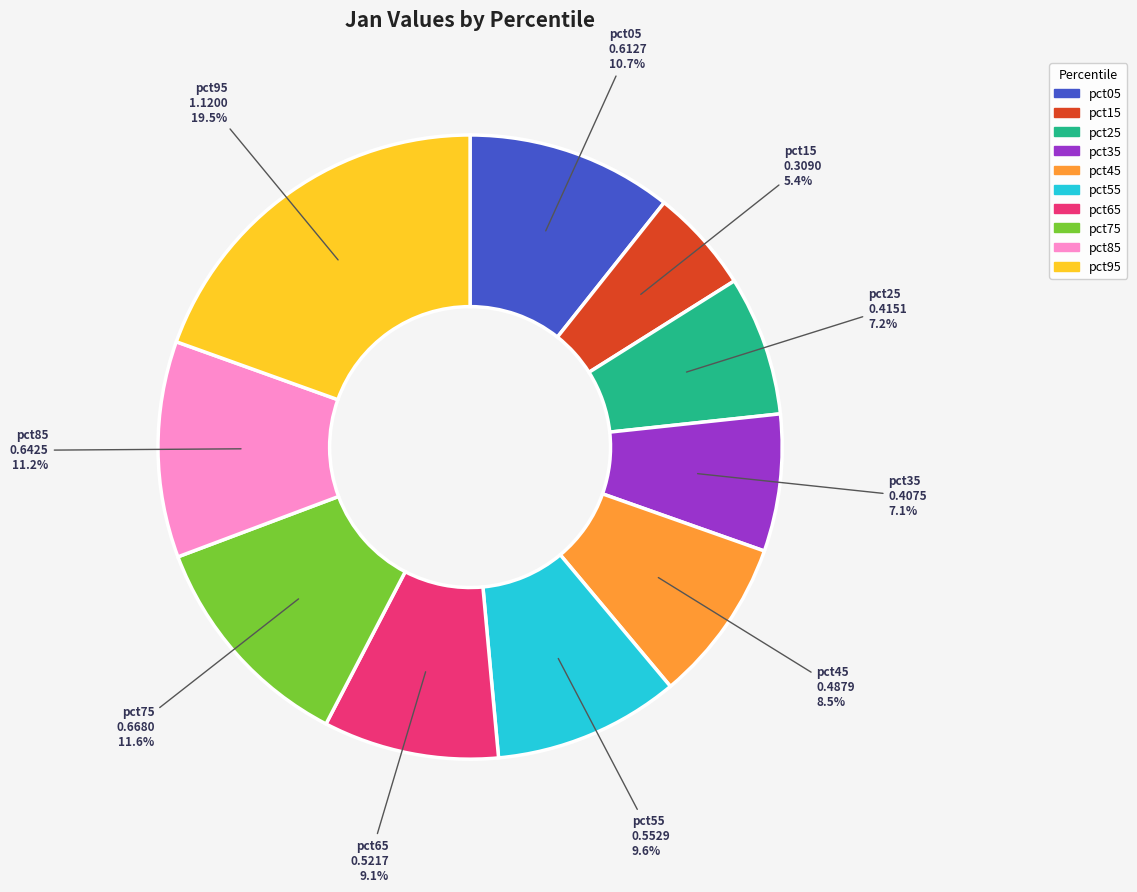

How many segments does this pie chart have?

10